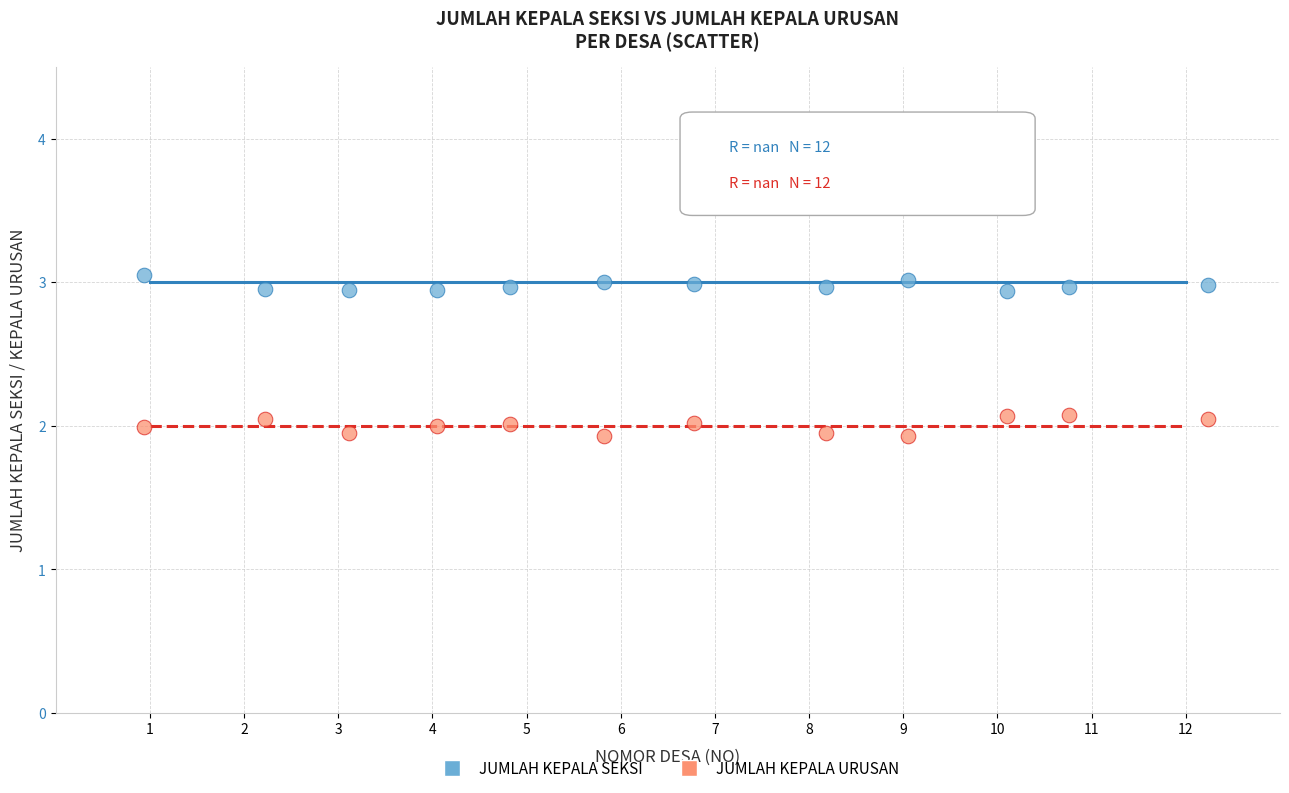

Which series reaches the maximum Y coordinate?

JUMLAH KEPALA SEKSI